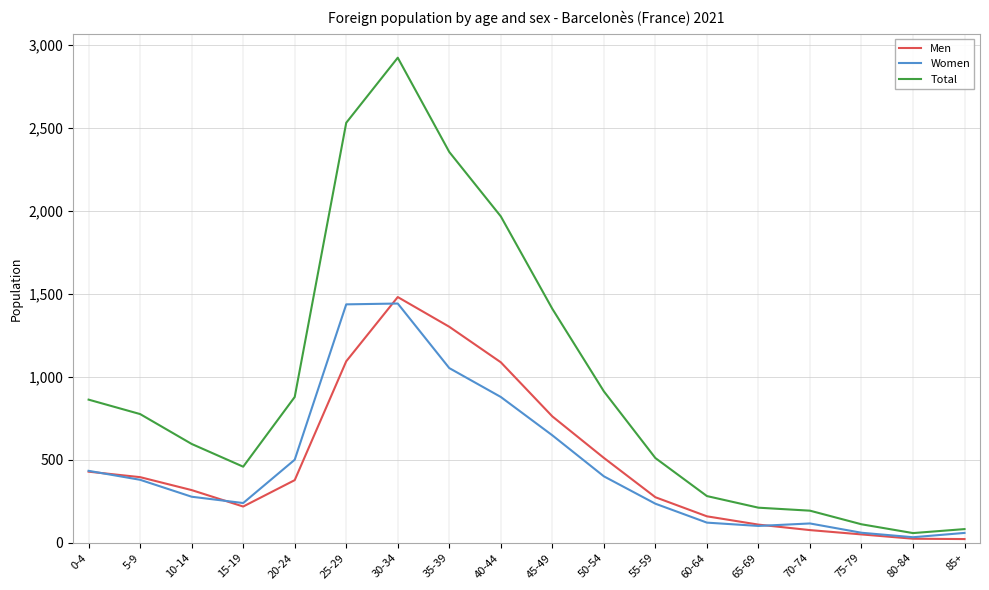

What is the maximum value for Men?

1481